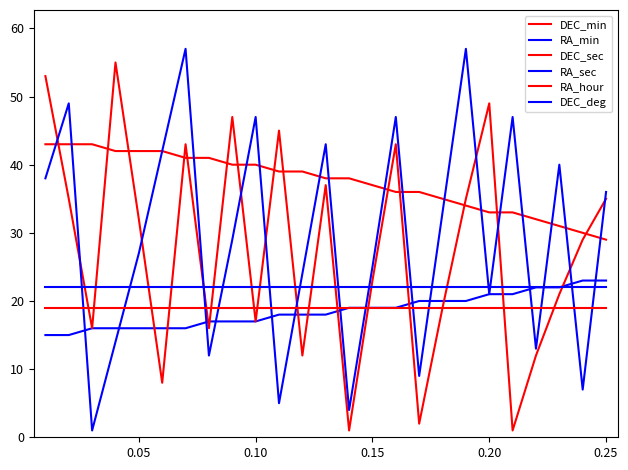

Which series has the largest range (max minus min)?

RA_sec